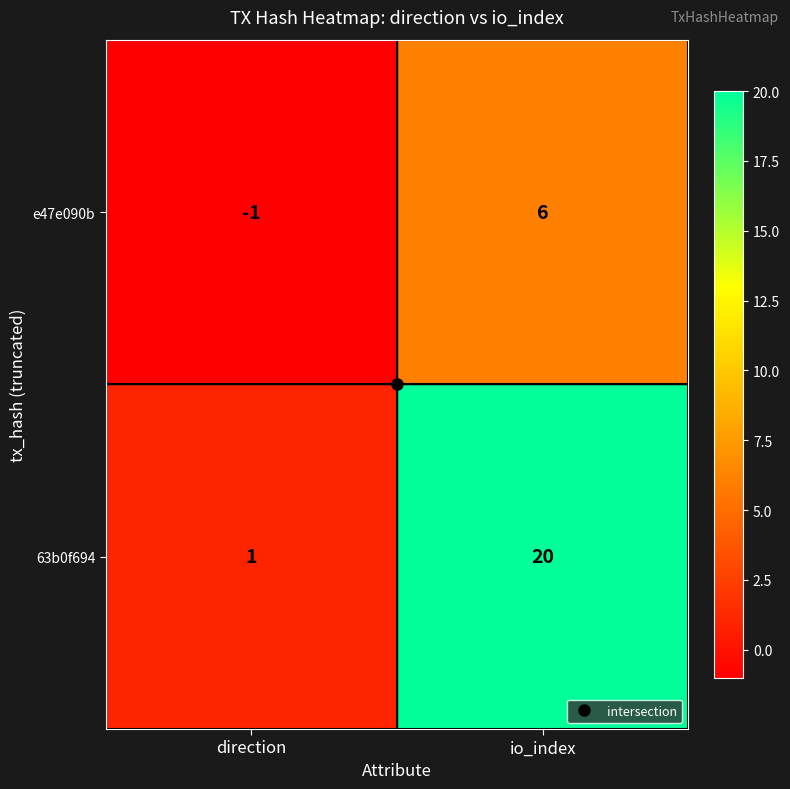

Which category has the lowest value across all series?

direction